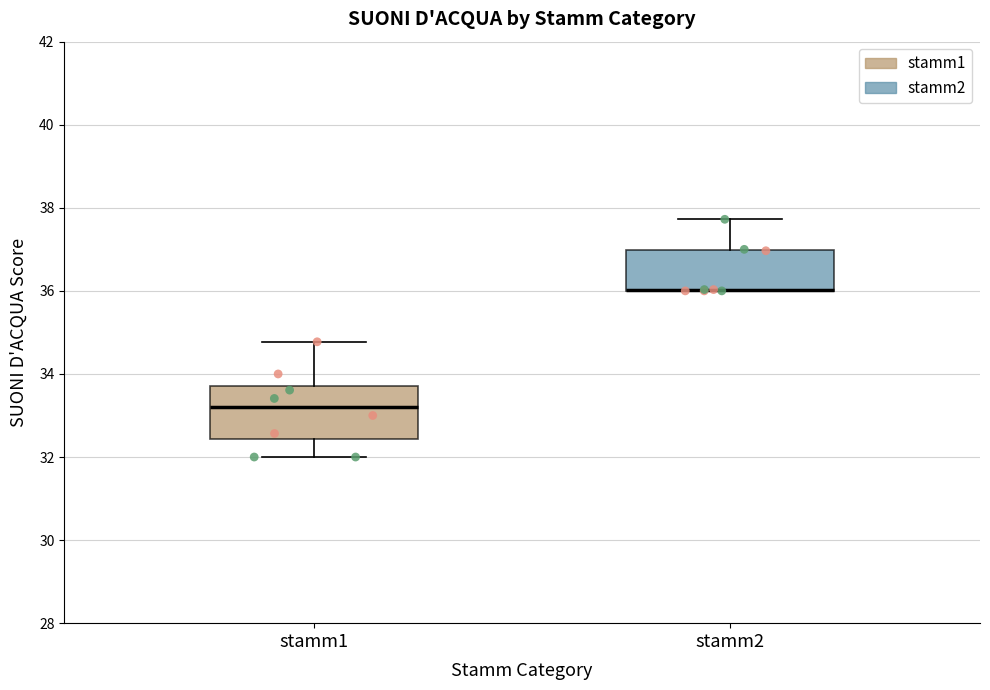

Reading left to right, read every box against the y-axis: the position of its median line, the range the box covers, and the ends of its whiskers. The values are not printed on the chart, so give them approximately, as read against the axis.

stamm1: median 33.2, box 32.4 to 33.8, whiskers 32.0 to 34.8
stamm2: median 36.0 (drawn on the box's lower edge), box 36.0 to 37.0, whiskers 36.0 to 37.8